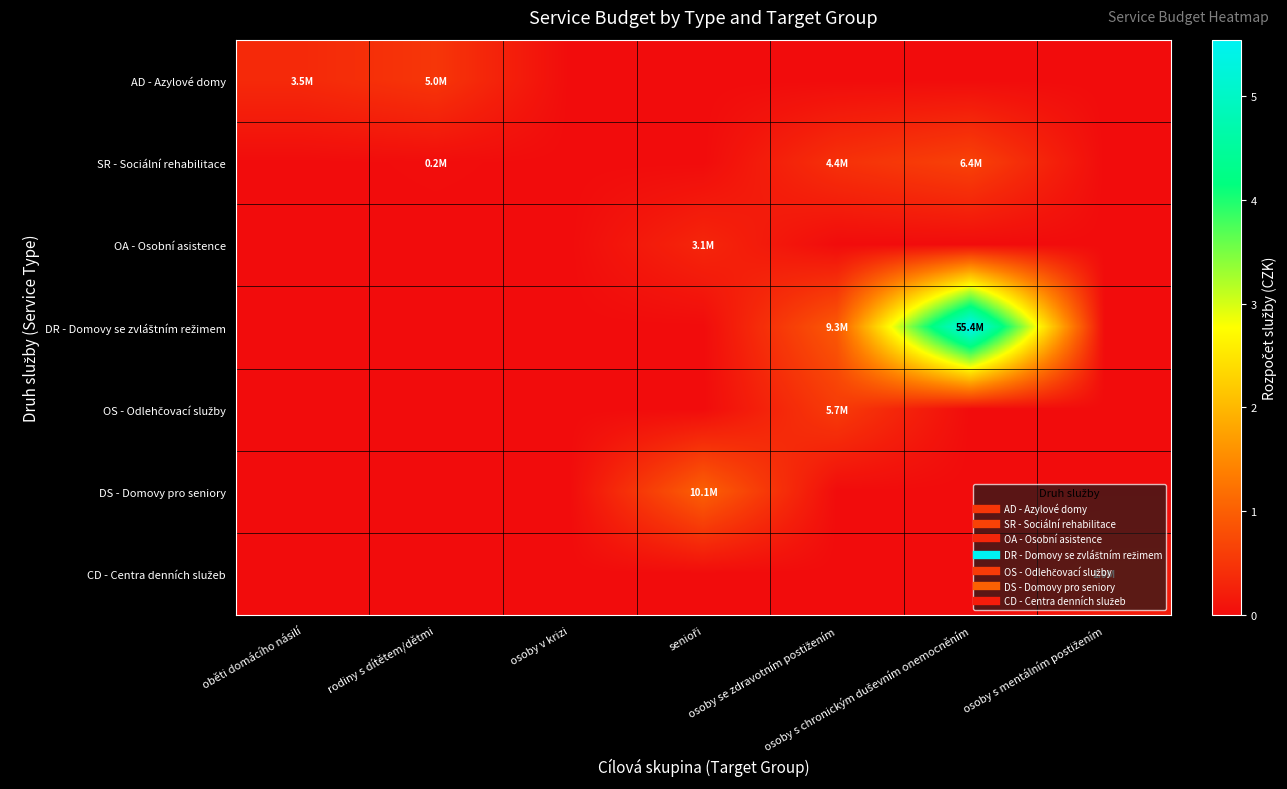

What is the spread (max minus min) of values at osoby s mentálním postižením?

1899612